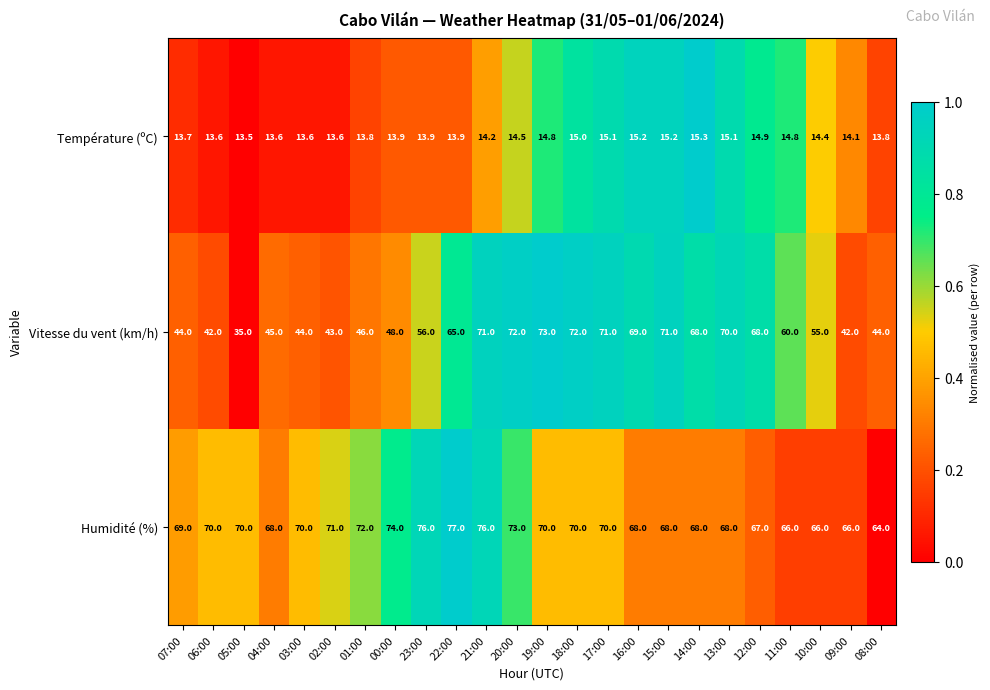

Is the value of Vitesse du vent (km/h) at 08:00 greater than the value of Humidité (%) at 15:00?

No